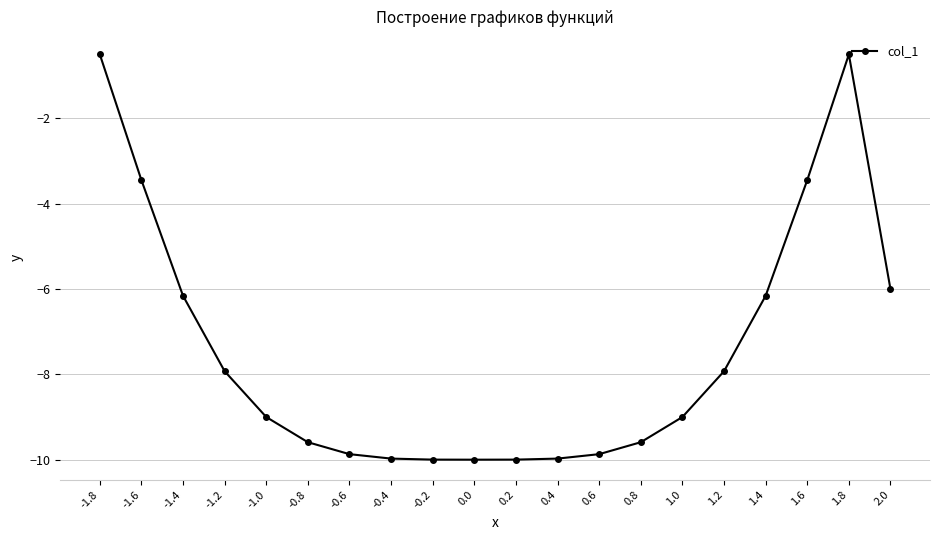

What is the value of the 11th point from the left?

-10.0